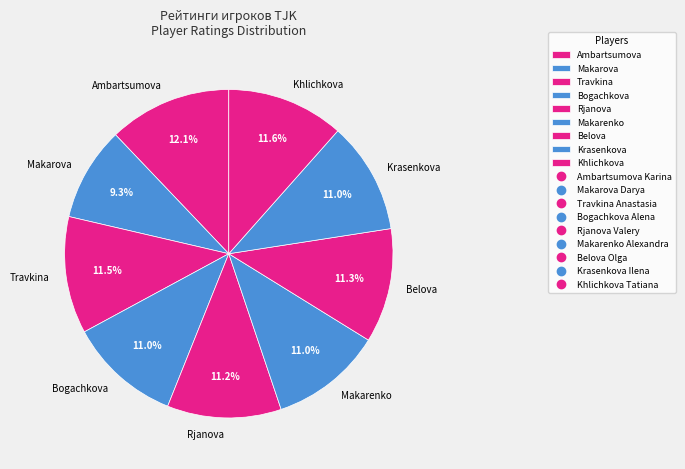

Do Krasenkova and Belova together represent more than half of the pie?

No